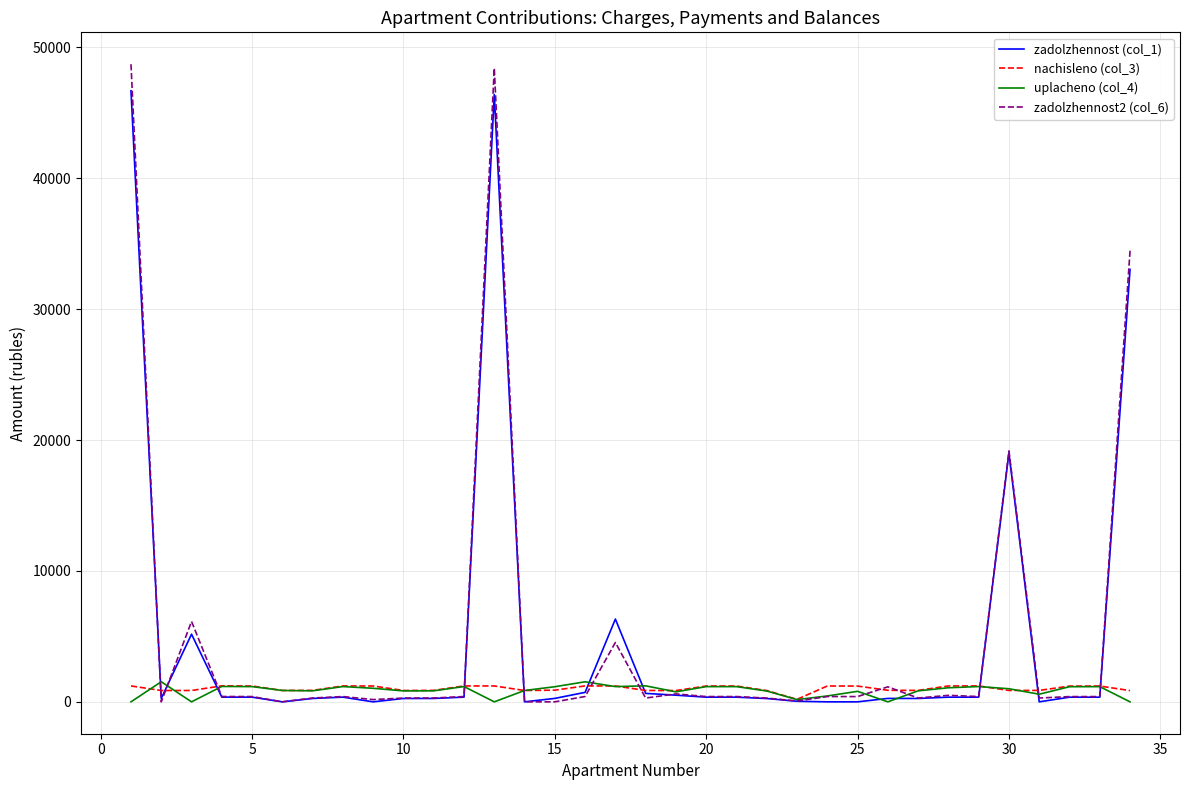

Which series has the largest range (max minus min)?

zadolzhennost2 (col_6)